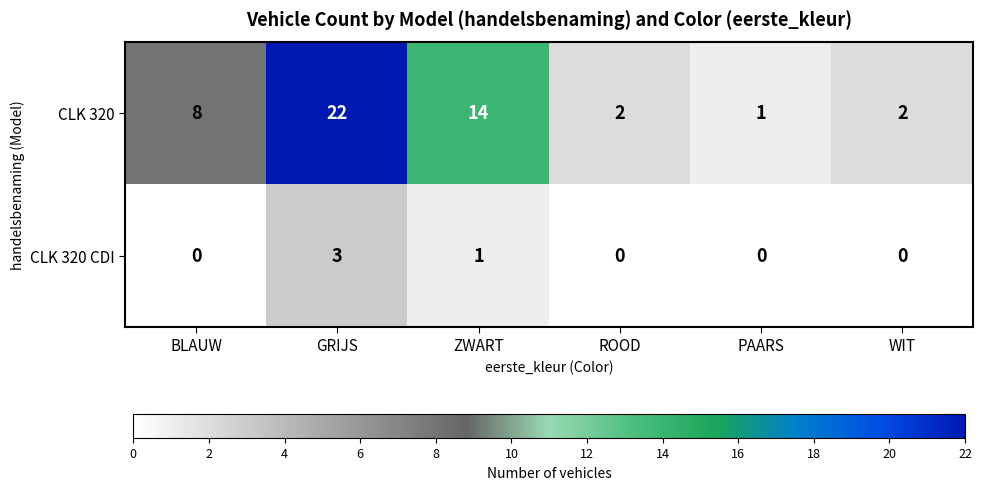

What is the greatest value displayed?

22